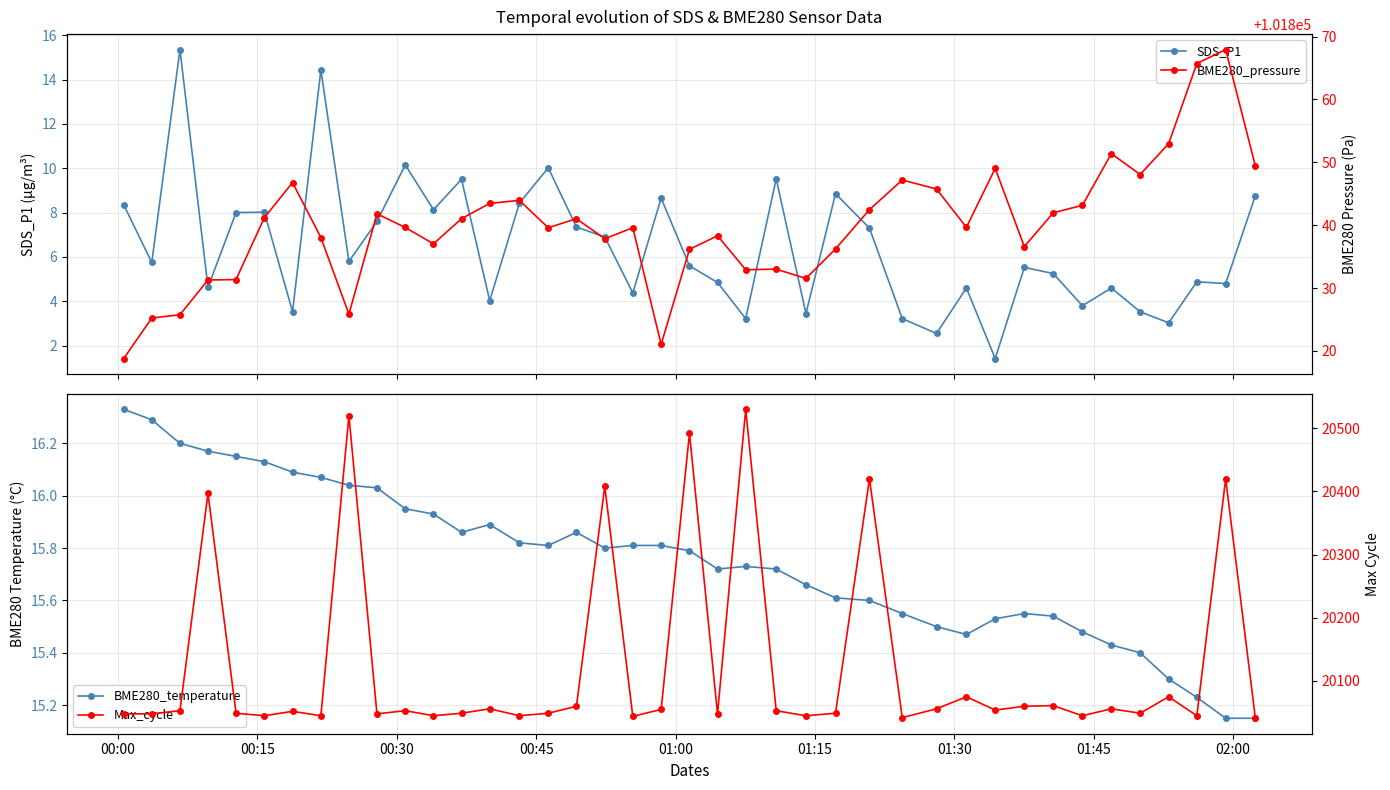

What position from the left is 00:15?

2